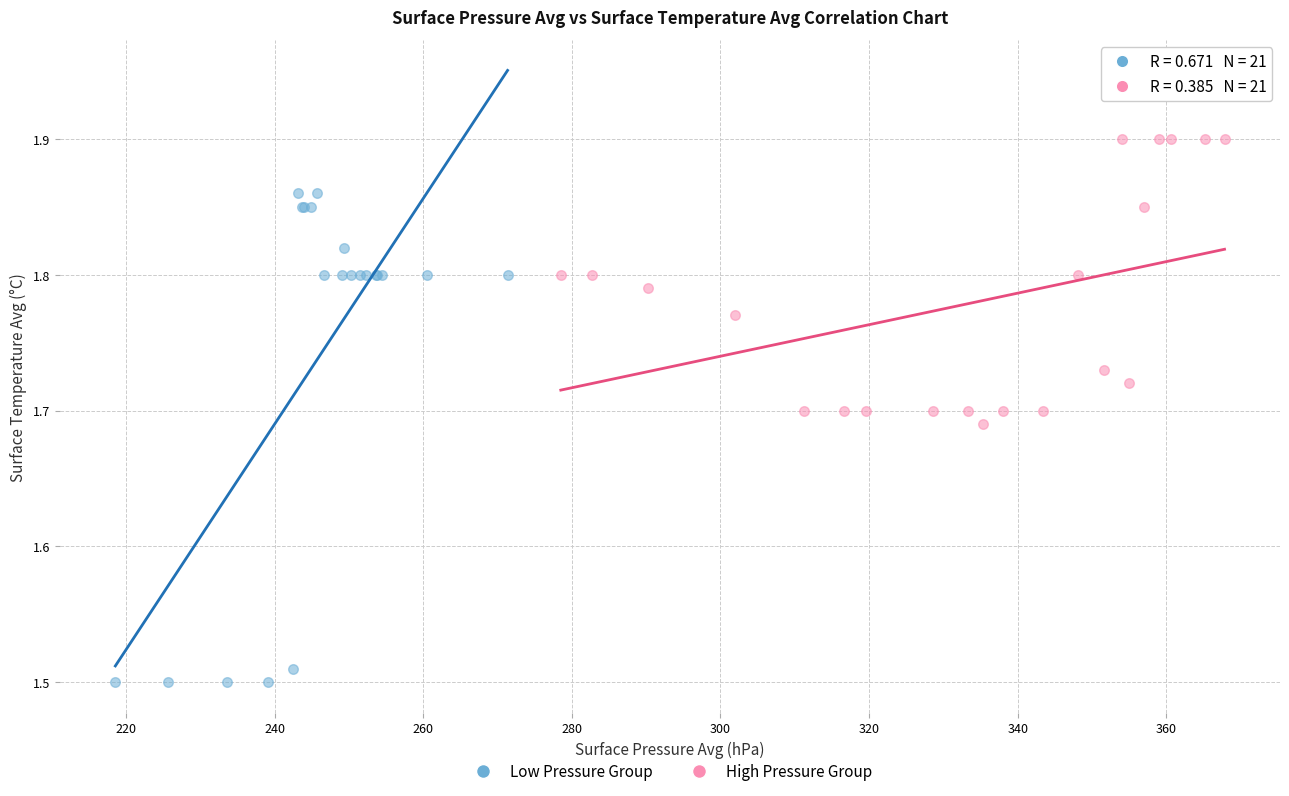

Which series reaches the maximum Y coordinate?

High Pressure Group